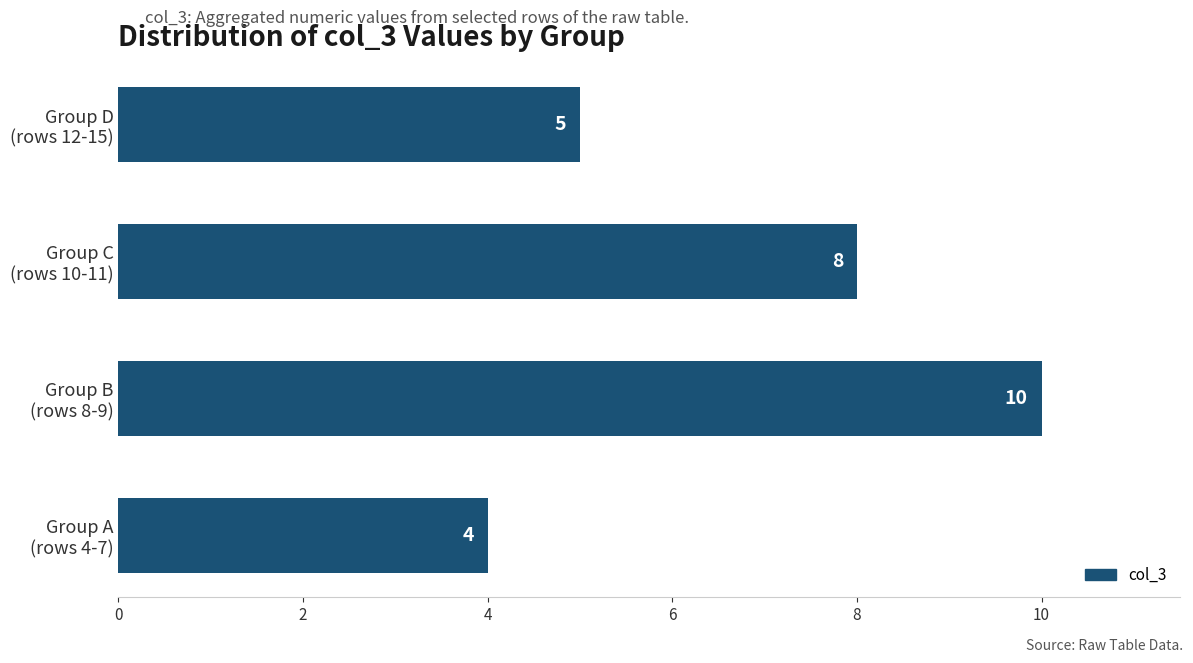

Are the bars grouped side by side (vs. stacked)?

No